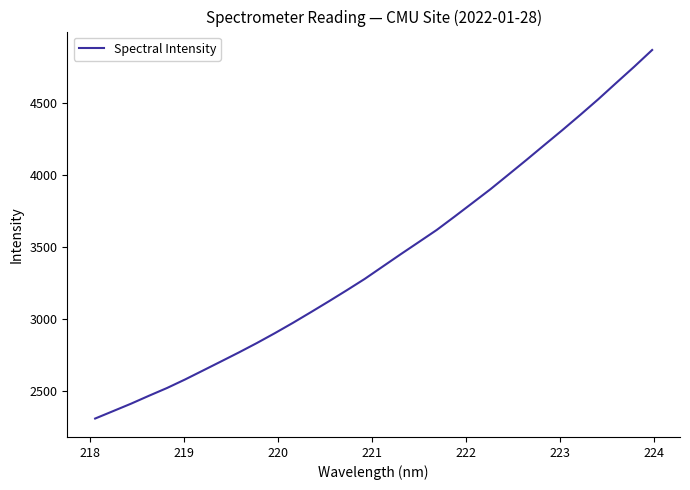

What is the smallest value displayed?

2307.5